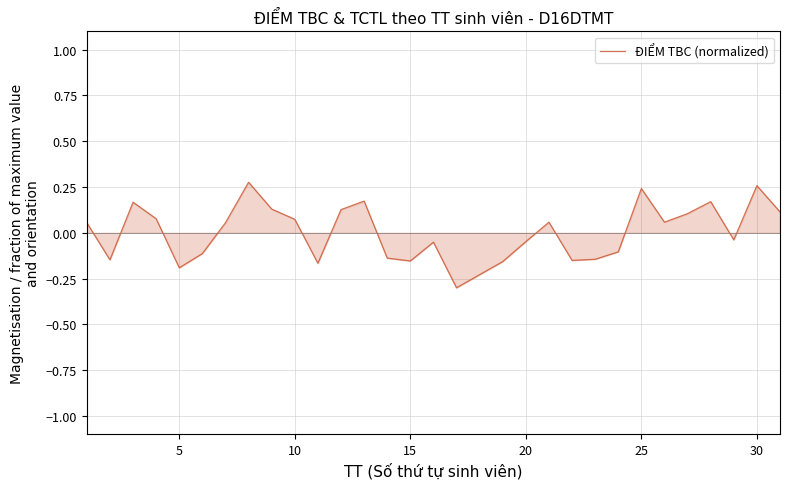

What is the minimum value shown in the chart?

-0.3